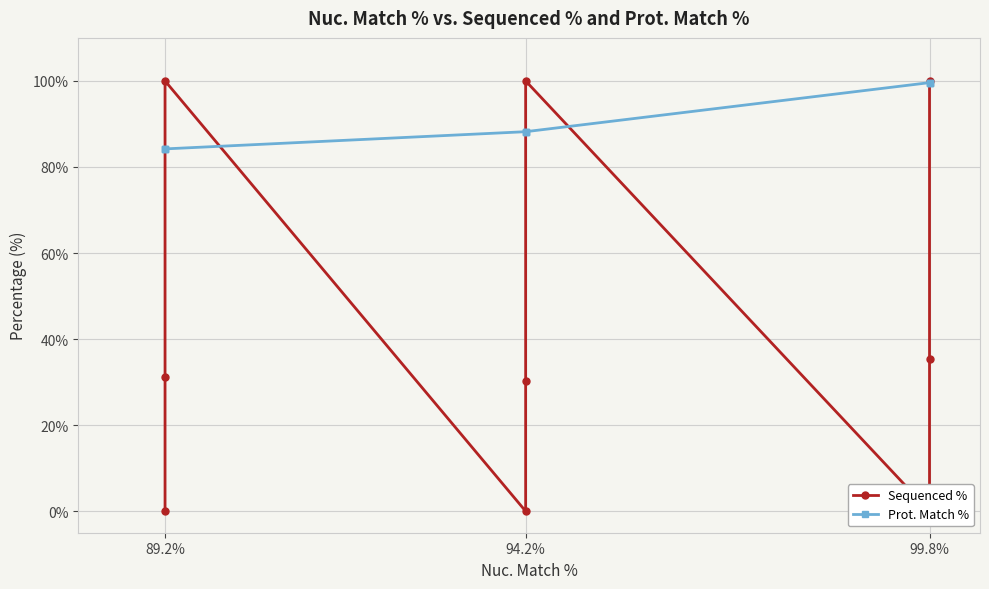

Is it true that Prot. Match % equals 39.3 at 94.2%?

False